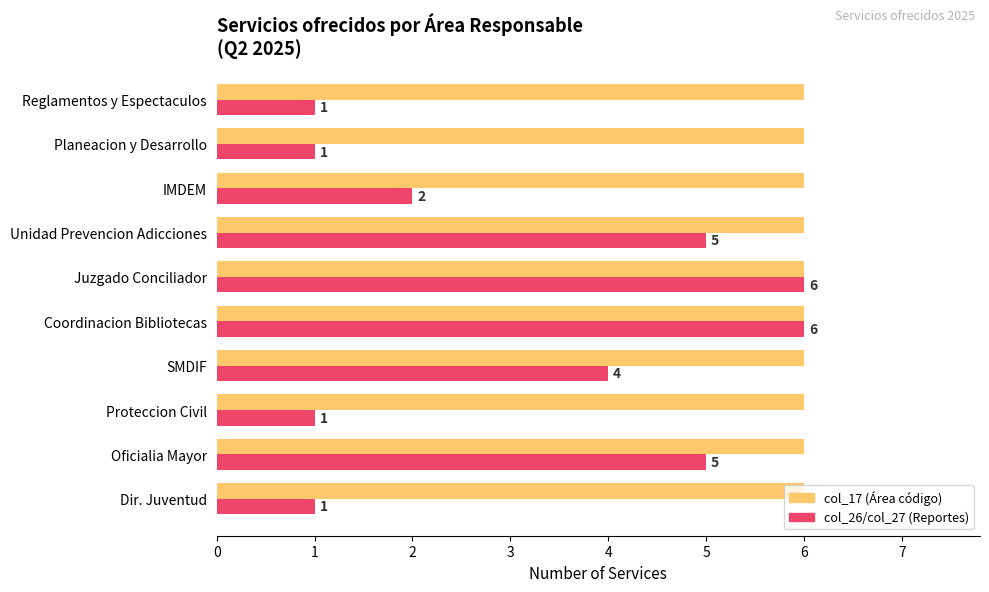

Between Coordinacion Bibliotecas and Juzgado Conciliador, which is larger?

Coordinacion Bibliotecas